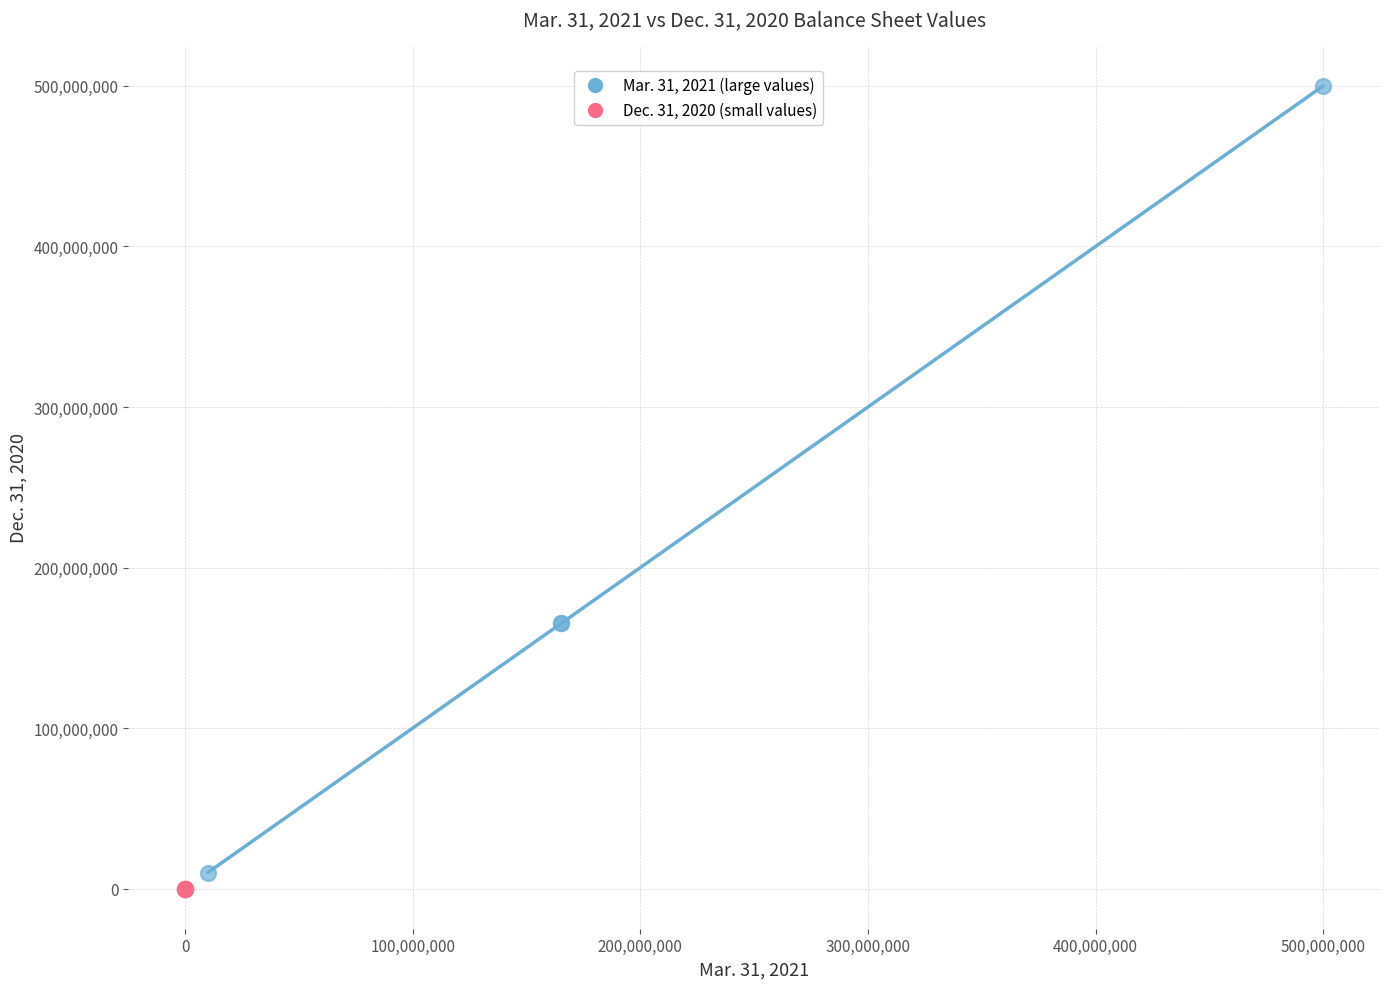

Which series contains the lowest Y value?

Dec. 31, 2020 (small values)